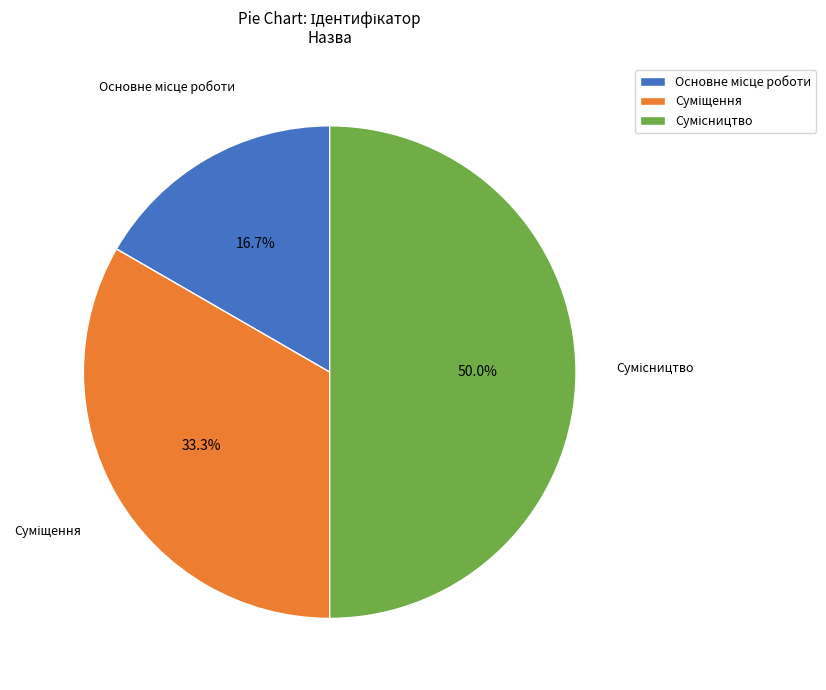

How many slices are in this pie chart?

3